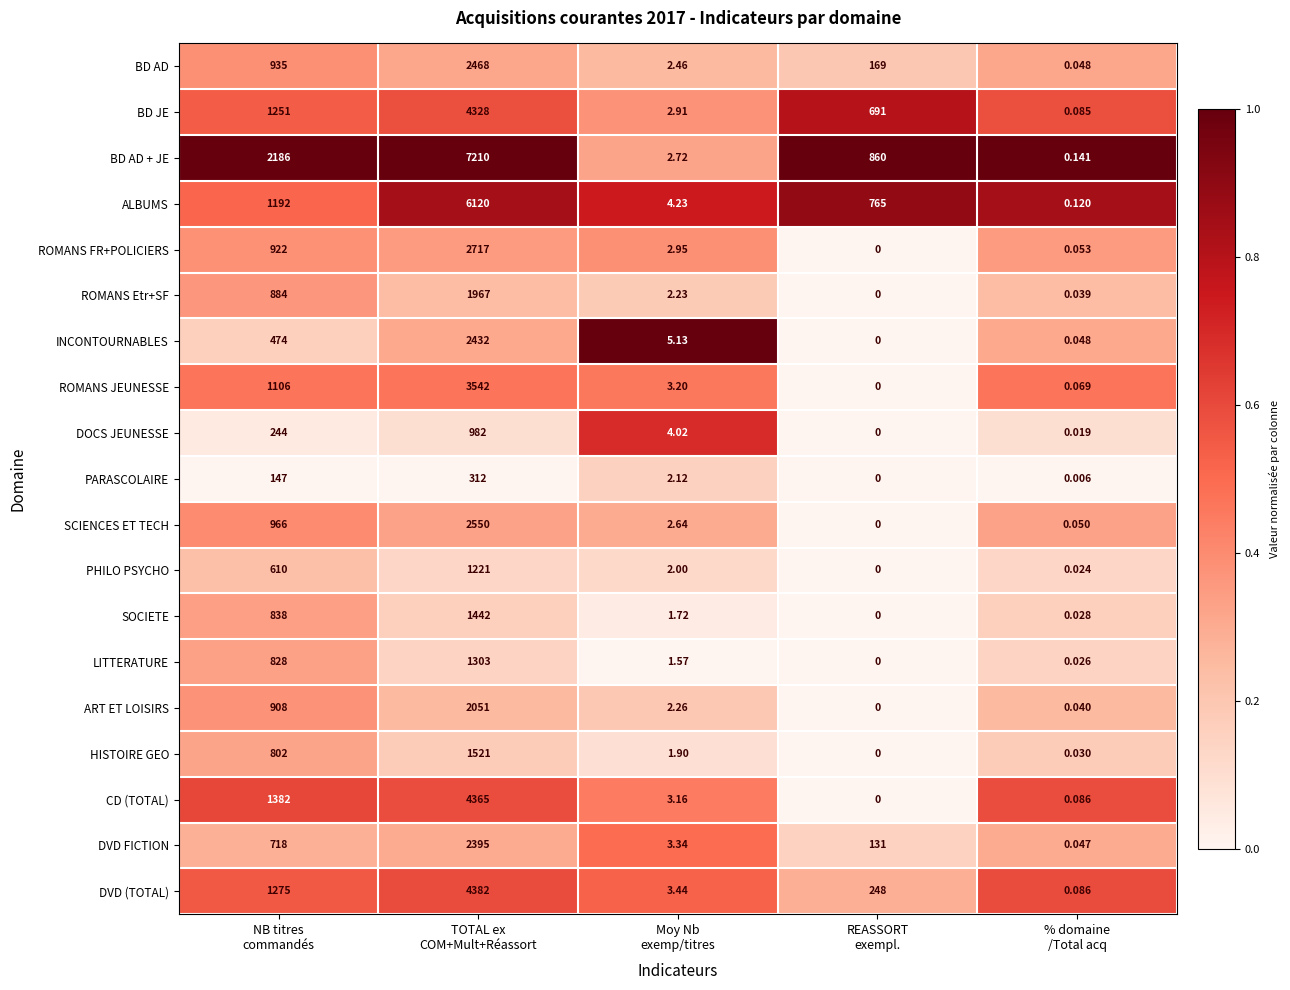

Which series has the largest total across all categories?

BD AD + JE